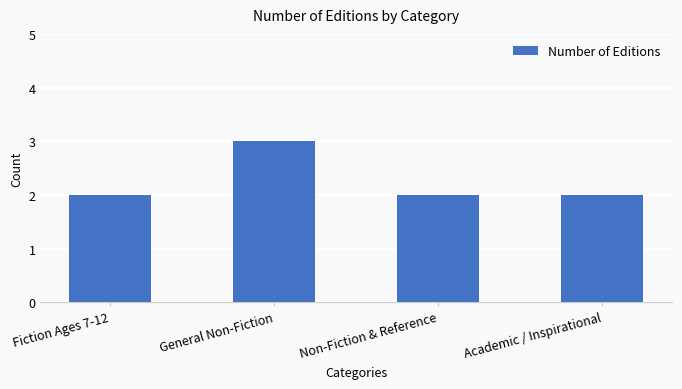

The chart shows a value of 2 at Non-Fiction & Reference. True or false?

True